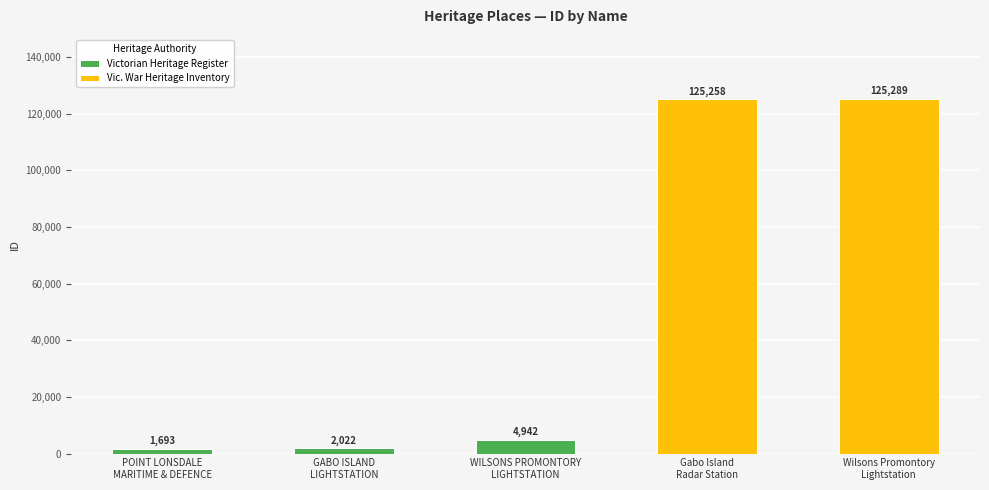

Read the value at WILSONS PROMONTORY LIGHTSTATION, to the nearest 10.

4940